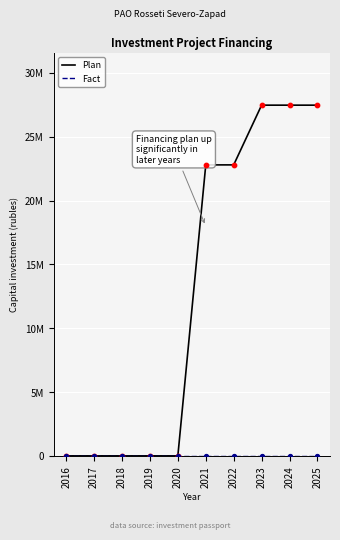

Is this an area chart (filled region under the line)?

No